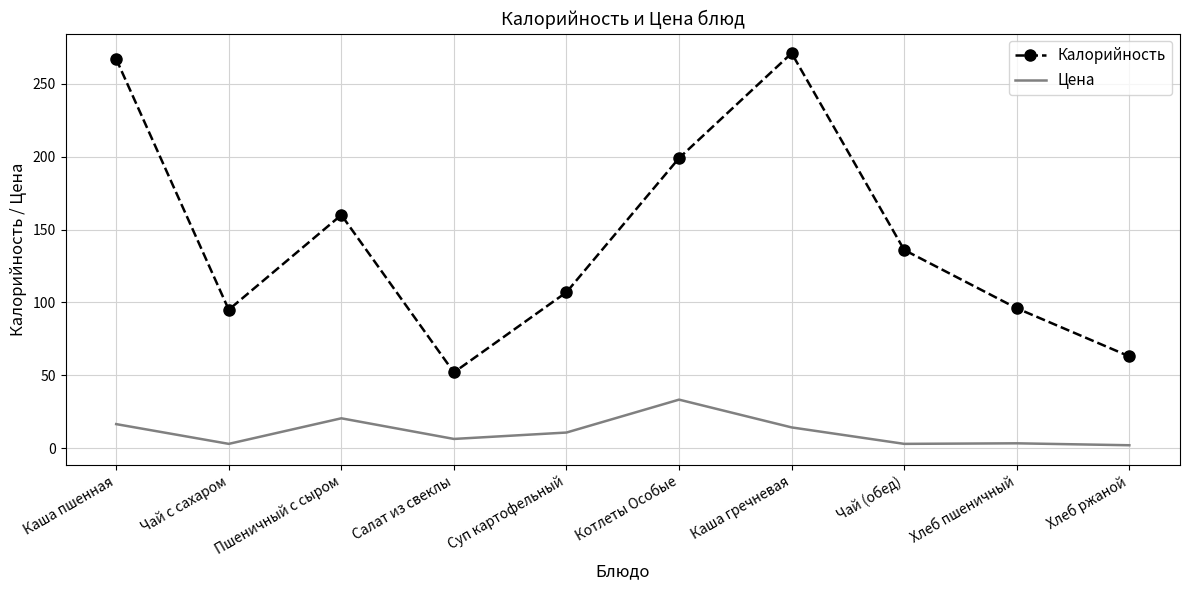

Is it true that Калорийность equals 95.0 at Чай с сахаром?

True